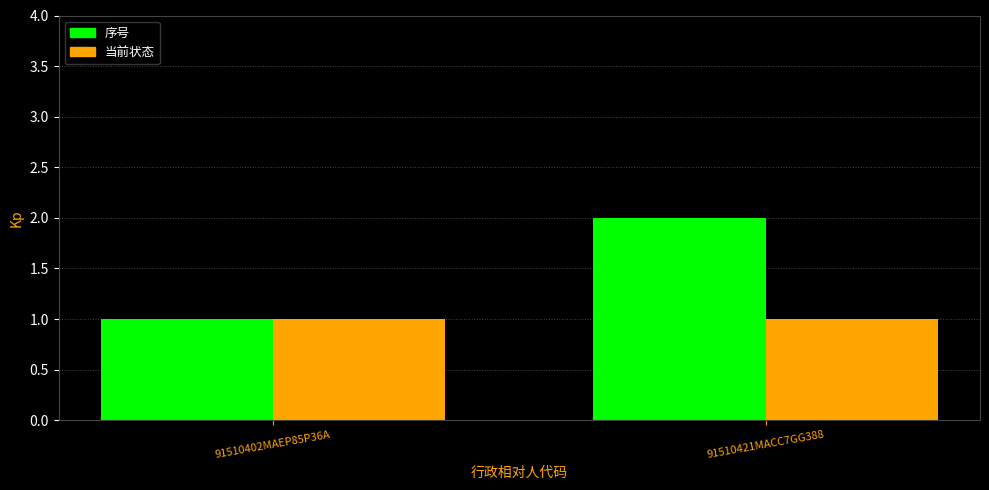

What is the maximum value for 当前状态?

1